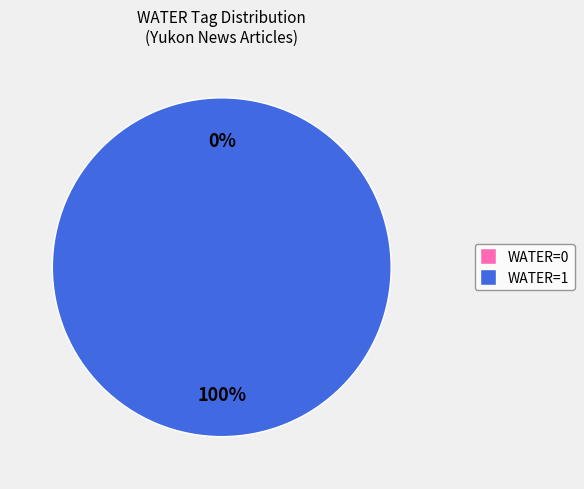

To the nearest percent, what portion does 97B73CDB (WATER=1) represent?

100%